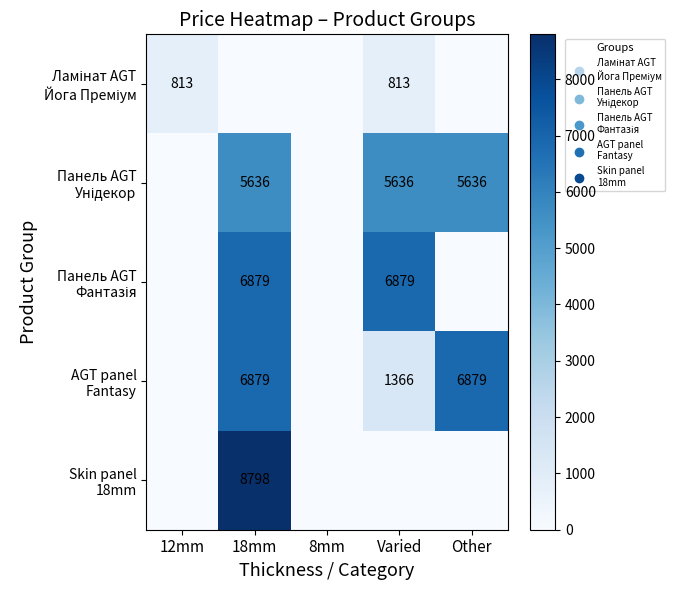

True or false: Ламінат AGT Йога Преміум has a value of -255.6 at 18mm.

False